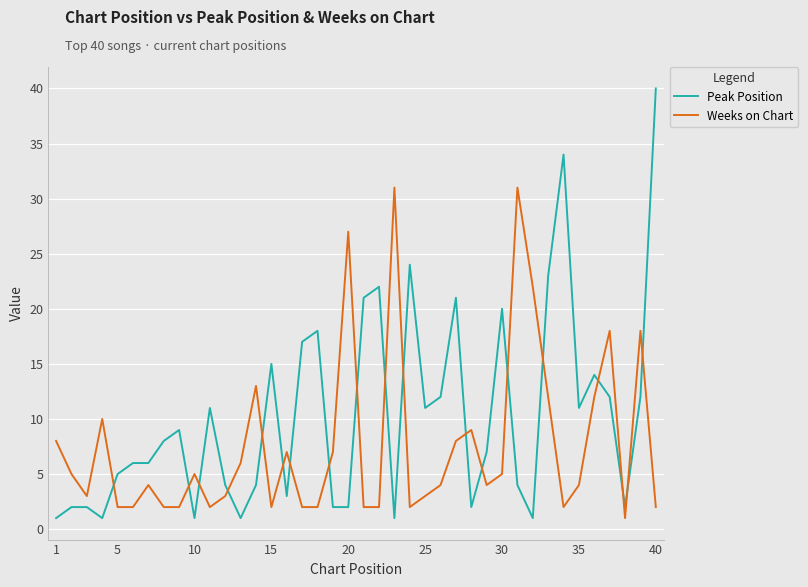

True or false: Peak Position and Weeks on Chart cross at least once.

True